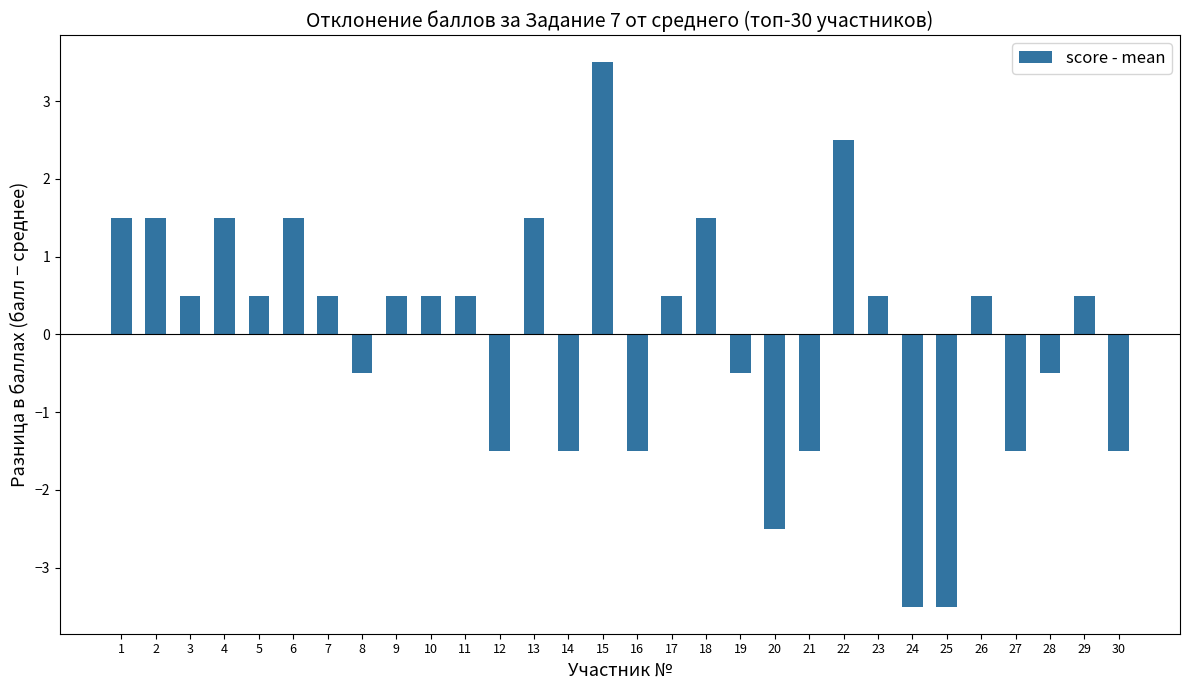

What is the value of the 22nd bar from the left?

2.5